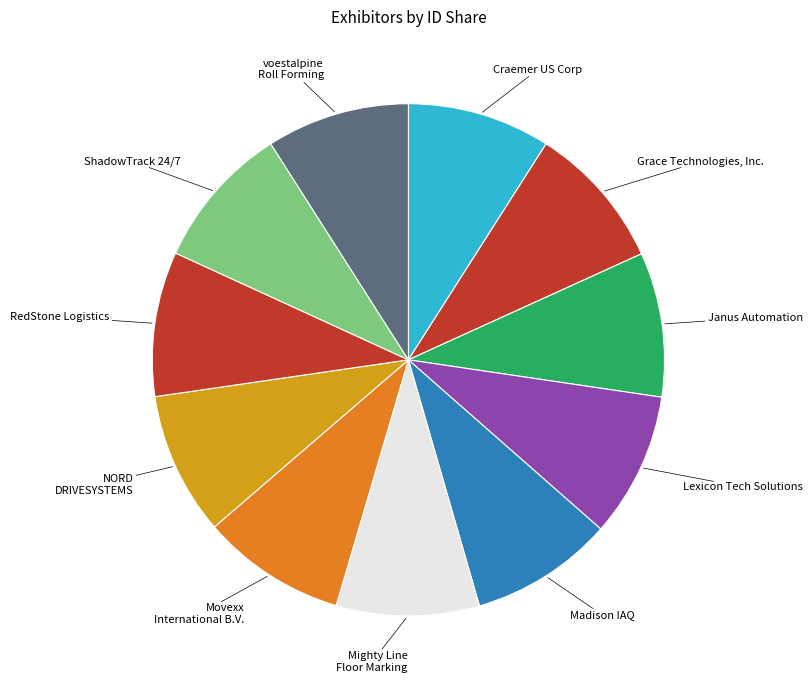

Is Mighty Line Floor Marking the majority of the pie?

No